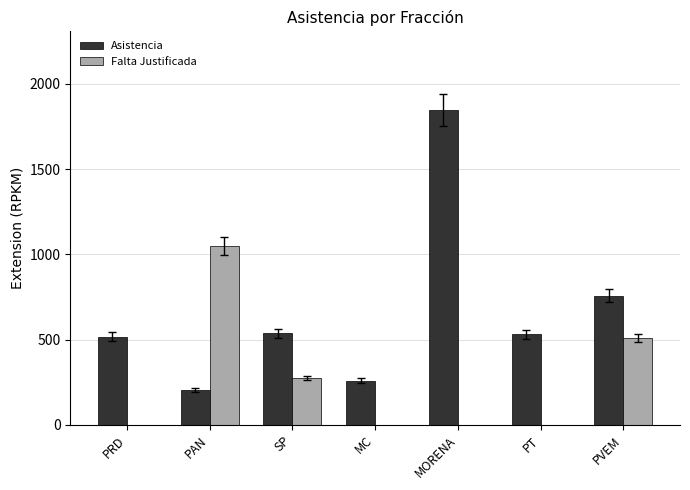

Is the value of Asistencia at PVEM greater than the value of Falta Justificada at MORENA?

Yes